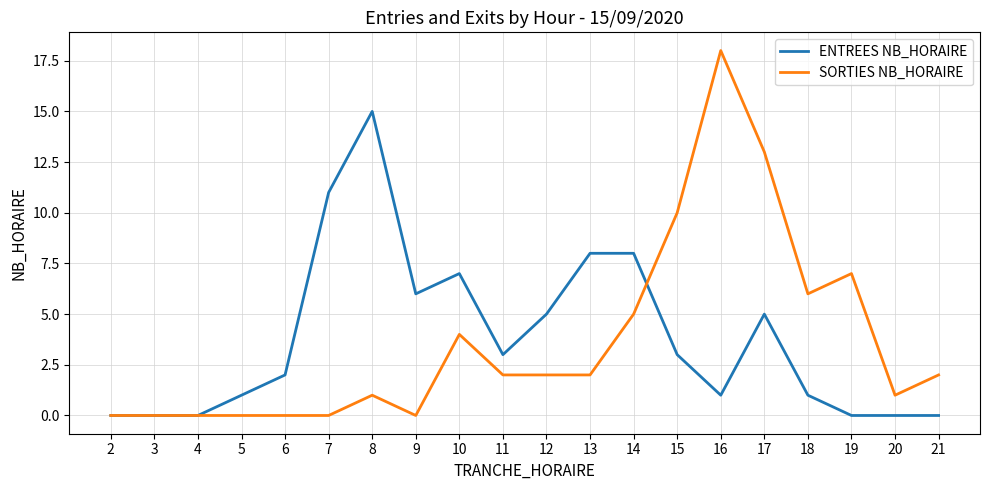

Which series has the widest spread of values?

SORTIES NB_HORAIRE